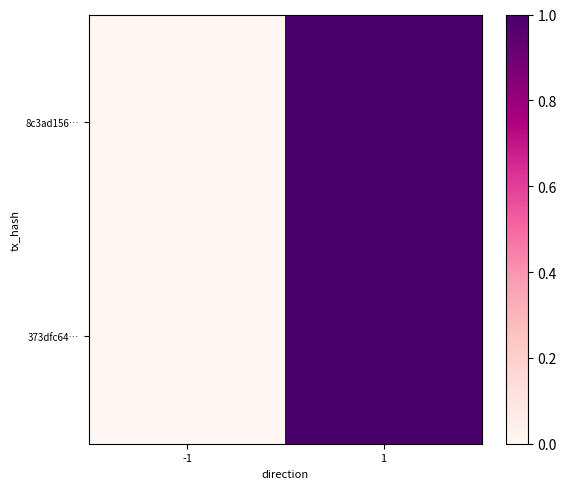

Rank the series at 1 from lowest to highest value.

8c3ad156…, 373dfc64…